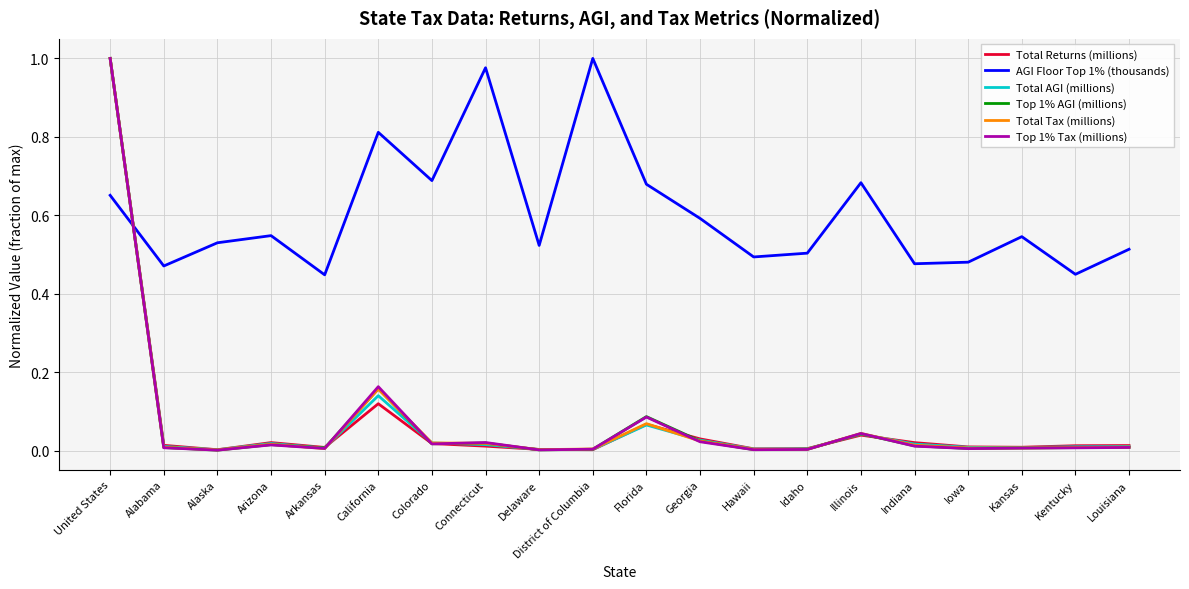

At which category does Top 1% Tax (millions) reach its first local peak?

Arizona